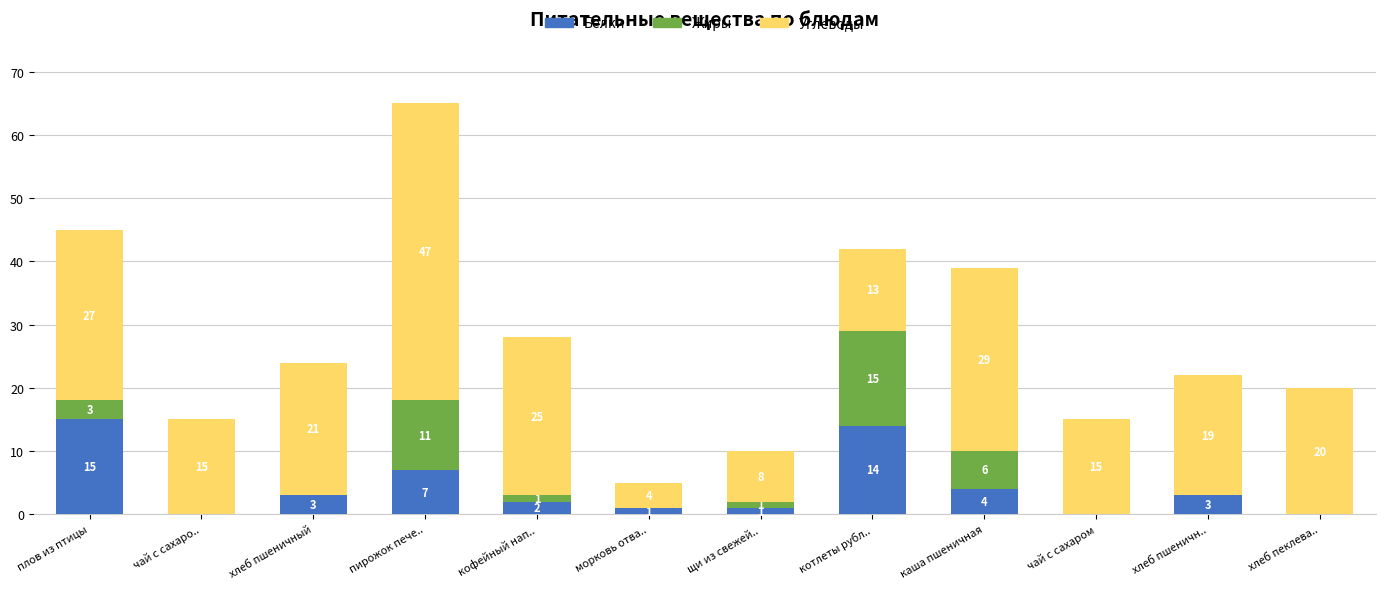

True or false: Белки has a value of 1 at морковь отва...

True